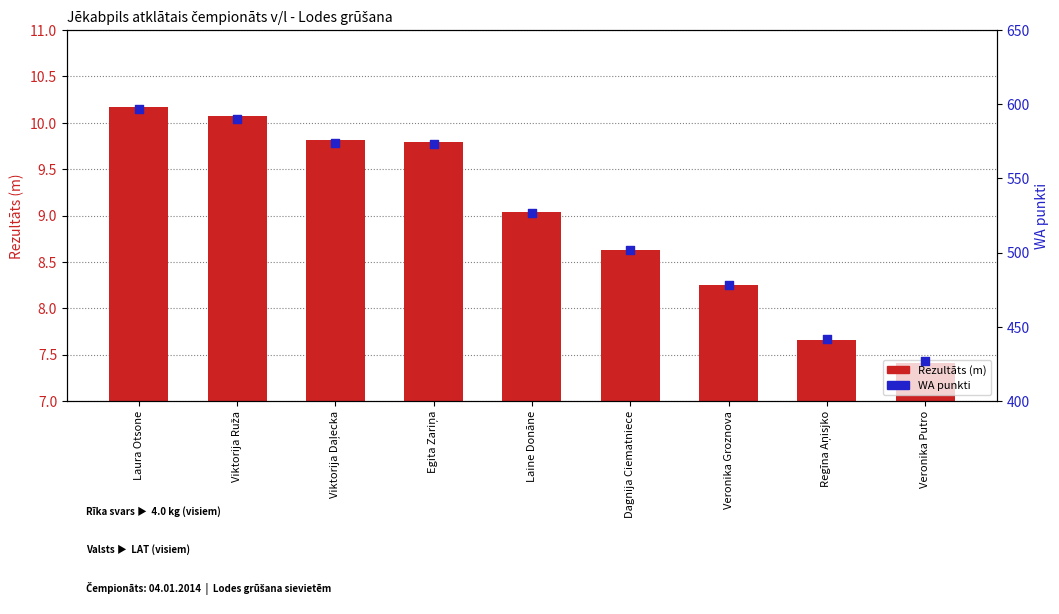

Which series has the widest spread of Y values?

WA punkti